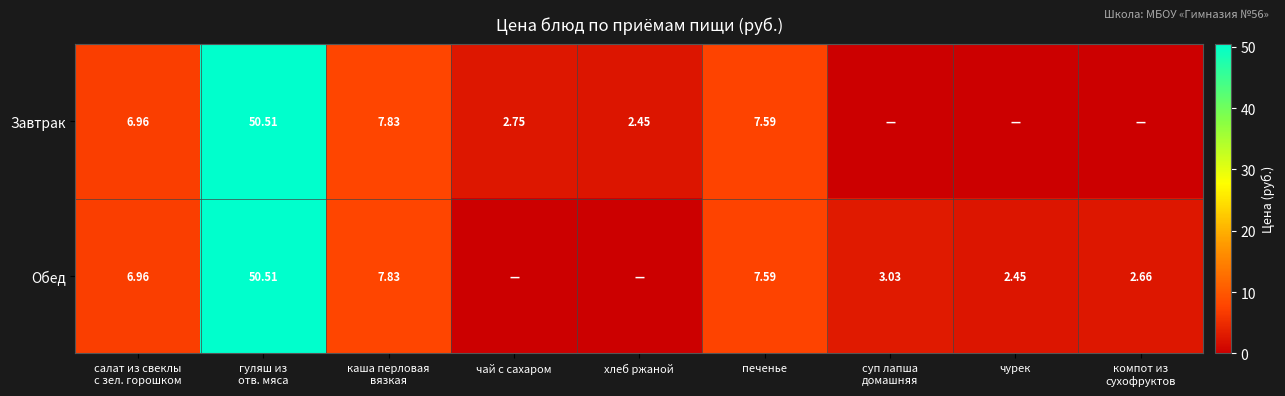

Rank the series by their maximum value, from lowest to highest.

Завтрак, Обед